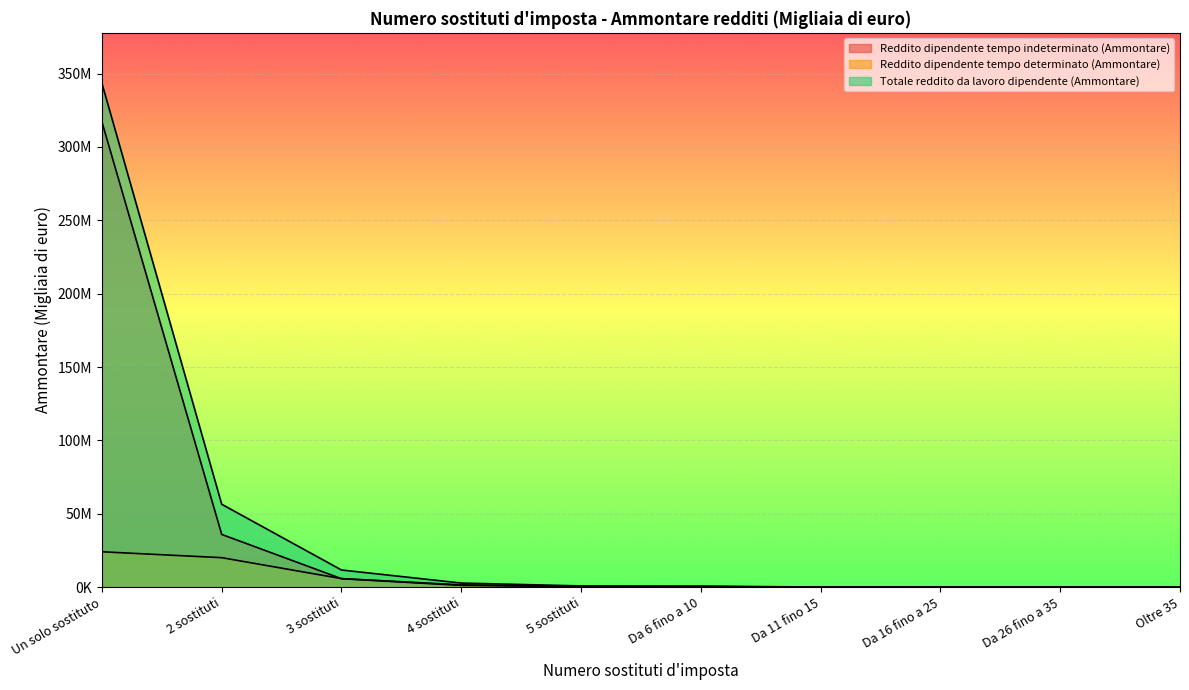

What position from the right is Da 11 fino 15?

4